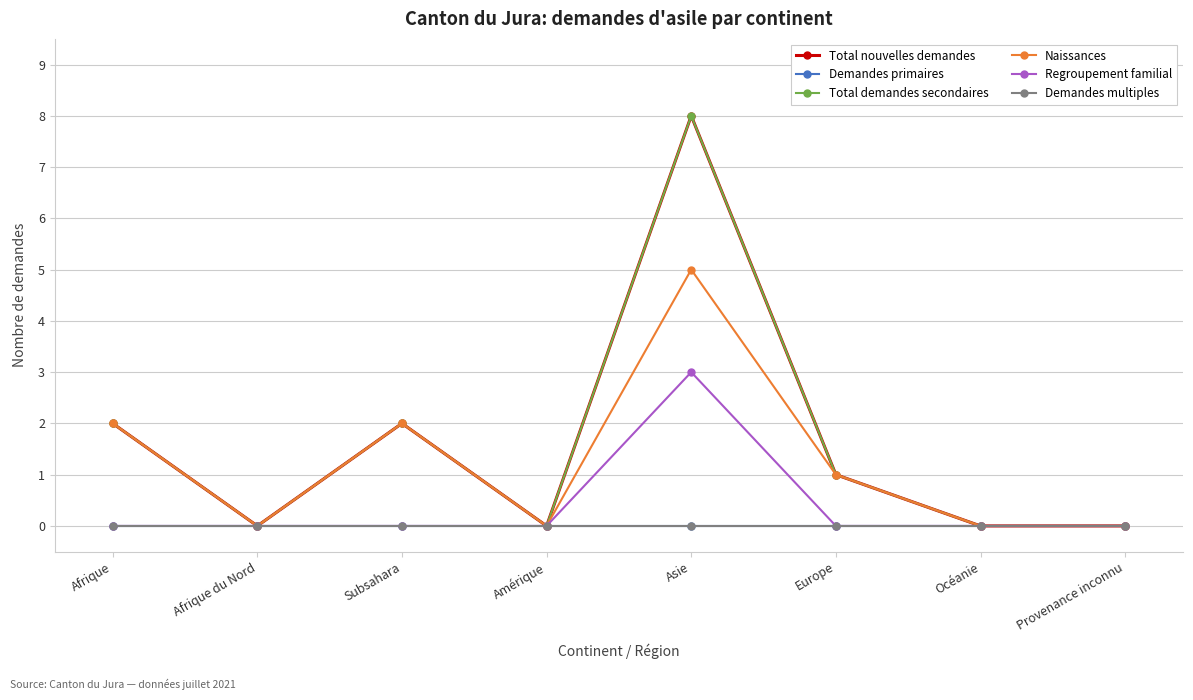

What is the sum of the Total nouvelles demandes values at Subsahara and Afrique?

4